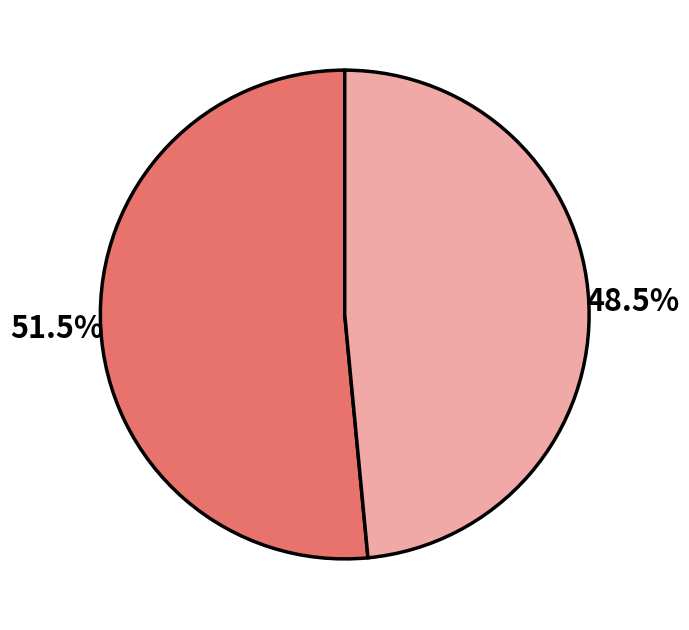

Is there a majority slice in this chart?

Yes